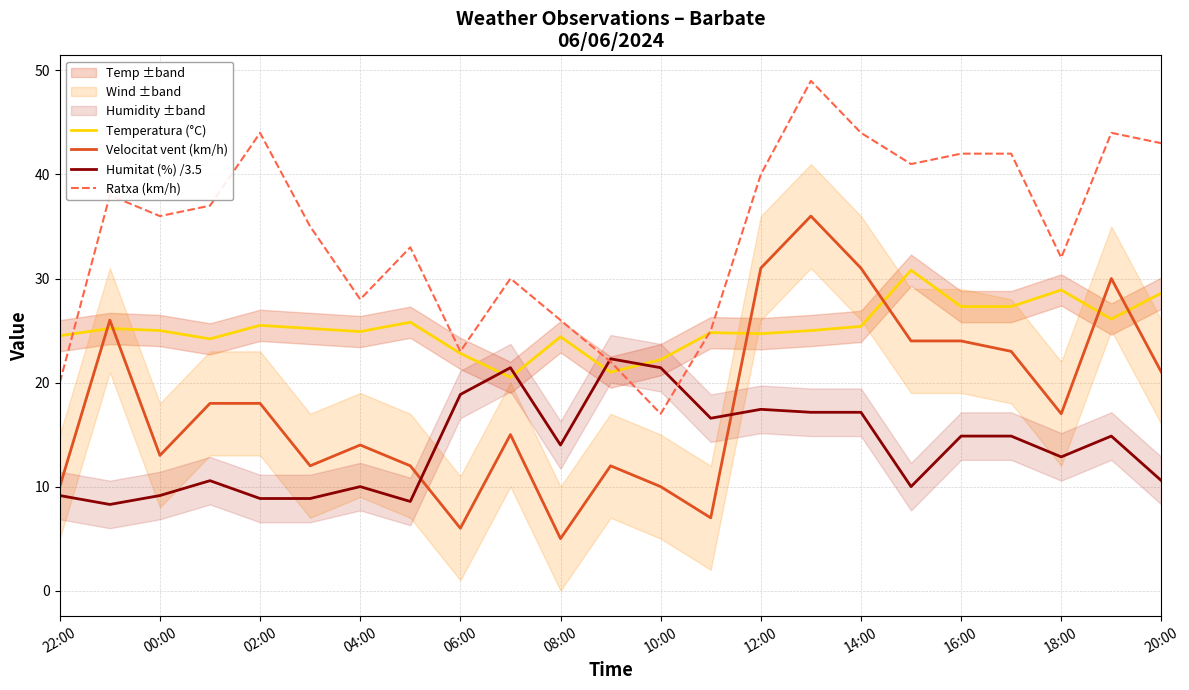

Is it true that Temperatura (°C) equals 39.0 at 21?

False